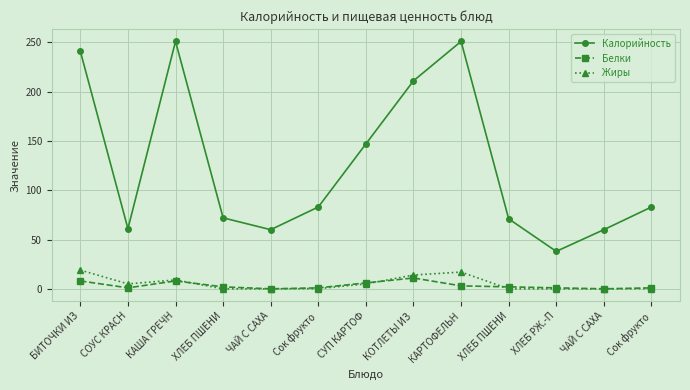

What is the approximate value of Калорийность at ЧАЙ С САХА?

60.0